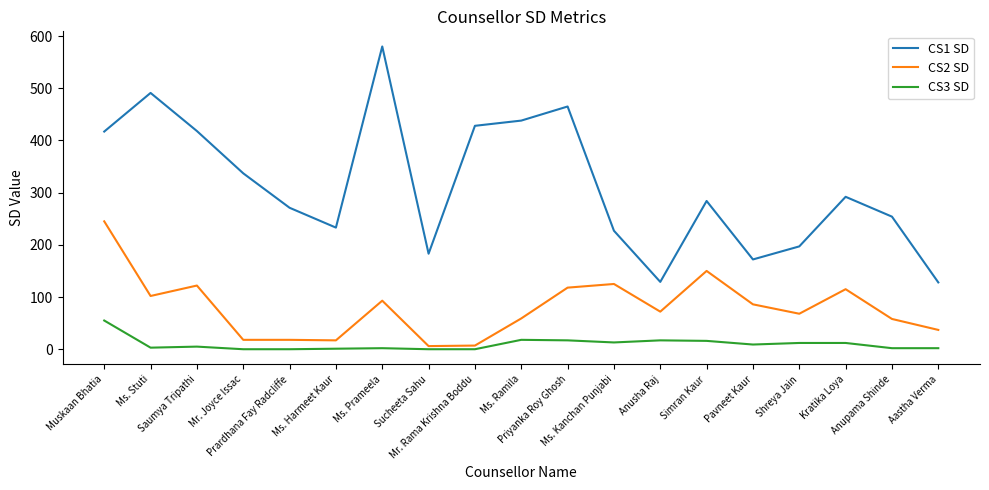

How many categories are shown in the chart?

19